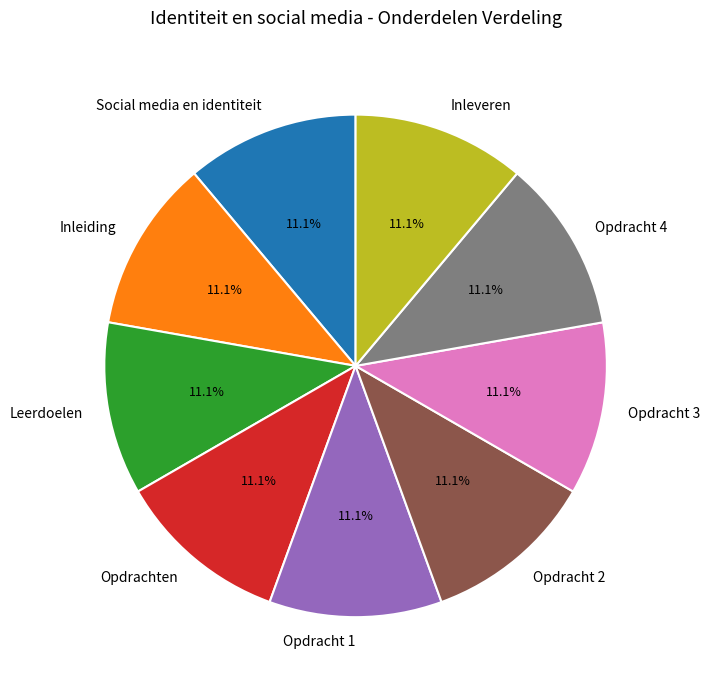

What percentage is the Inleveren slice, to the nearest percent?

11%